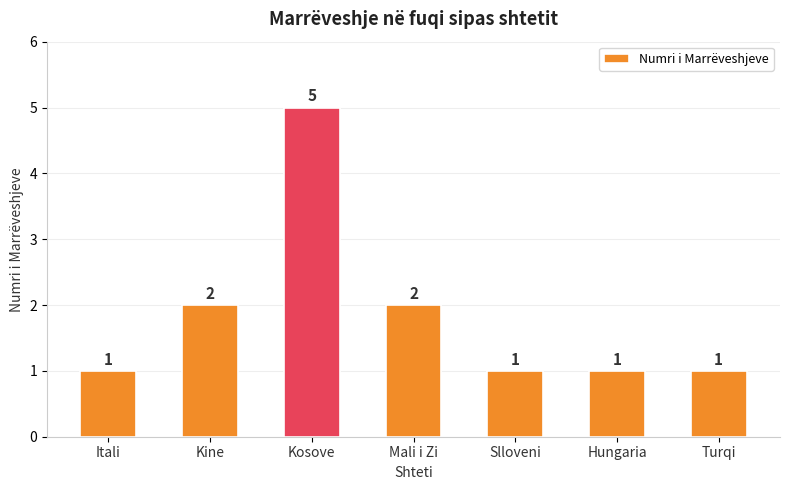

Reading left to right, list all the values displayed in this chart.

Itali=1	Kine=2	Kosove=5	Mali i Zi=2	Slloveni=1	Hungaria=1	Turqi=1